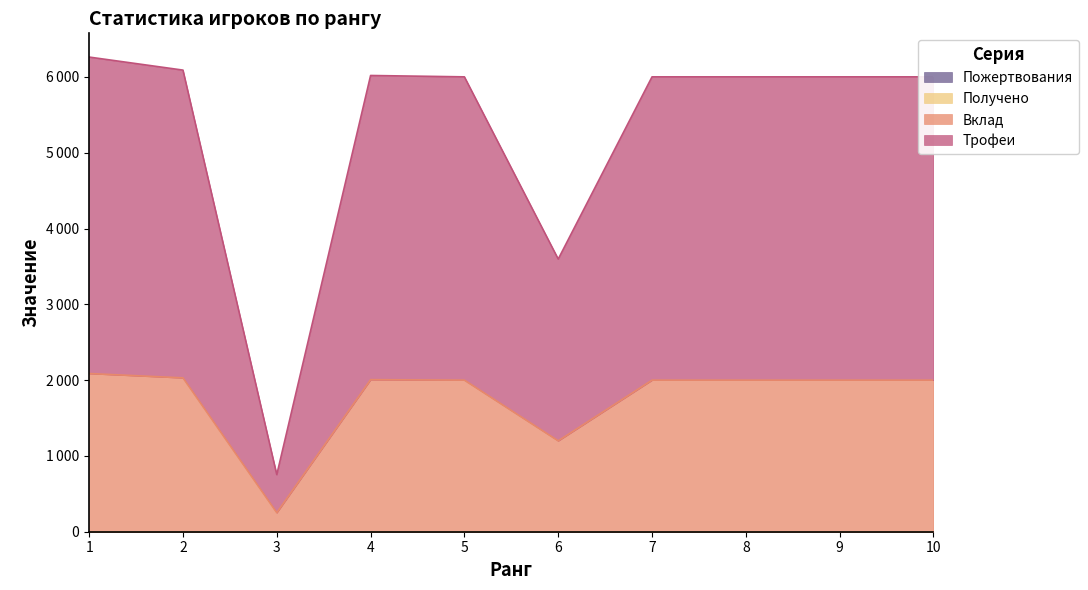

What is the maximum value for Трофеи?

6262